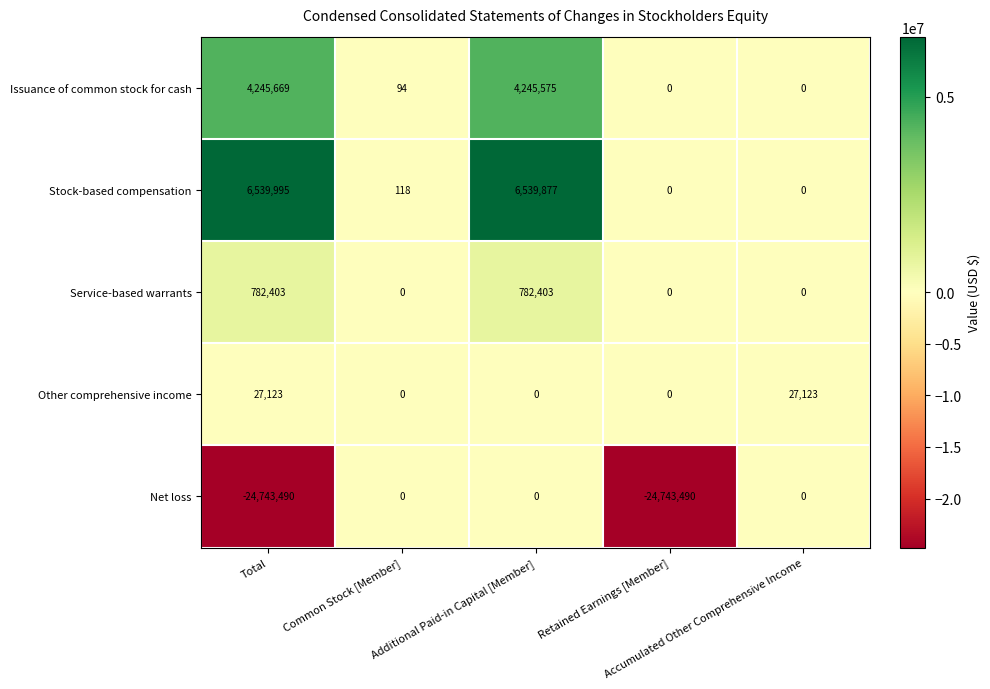

Rank the series by their maximum value, from lowest to highest.

Net loss, Other comprehensive income, Service-based warrants, Issuance of common stock for cash, Stock-based compensation